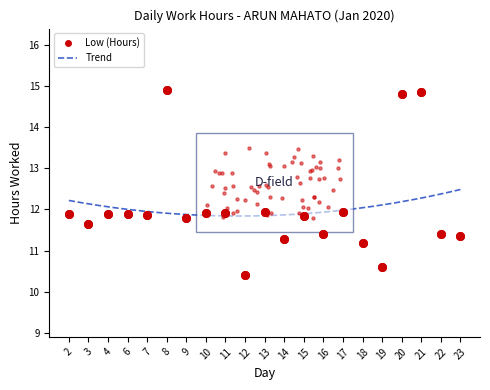

What is the ratio of the value at 23 to the value at 10?

1.0